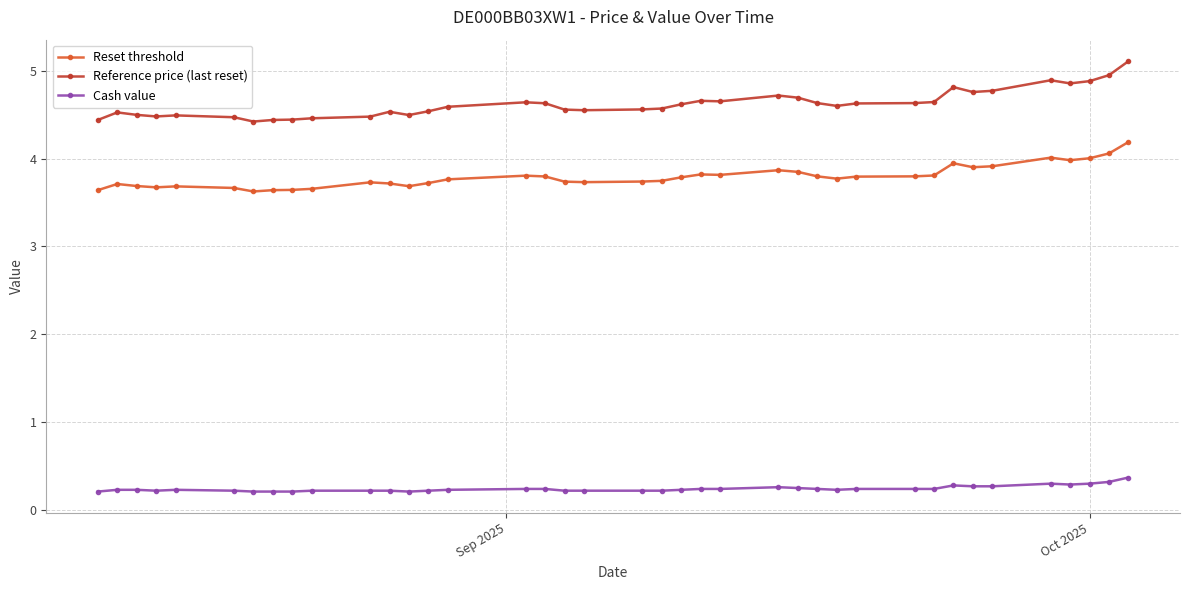

What is the difference between the maximum and minimum values in the Reset threshold series?

0.6